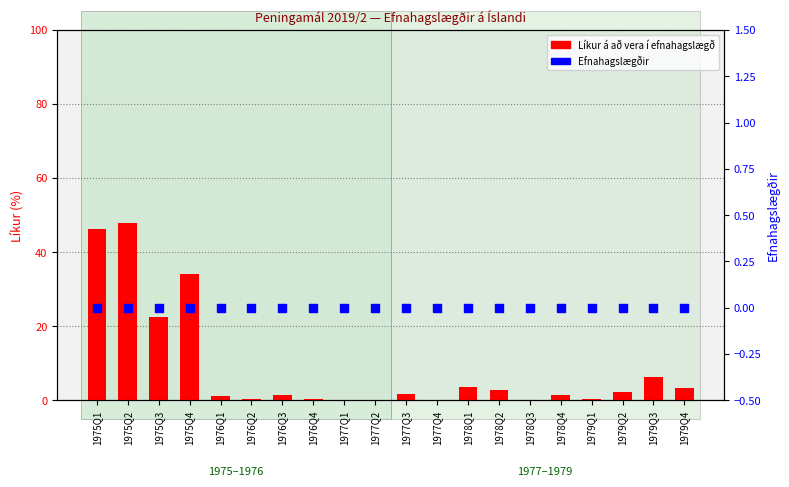

Which series reaches the maximum Y coordinate?

Líkur á að vera í efnahagslægð